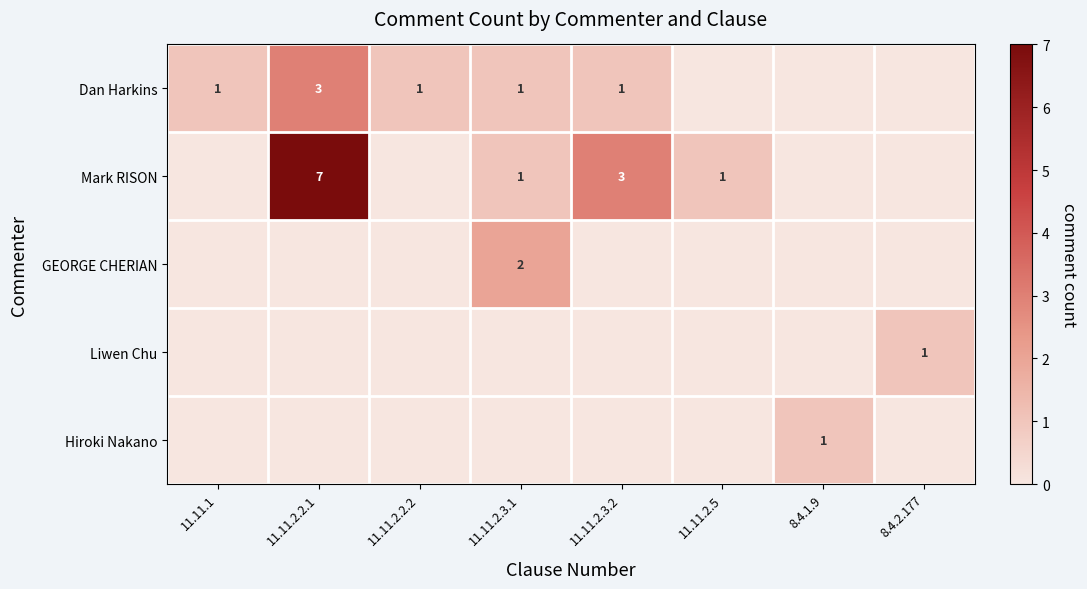

At how many categories does at least one series exceed 3?

1